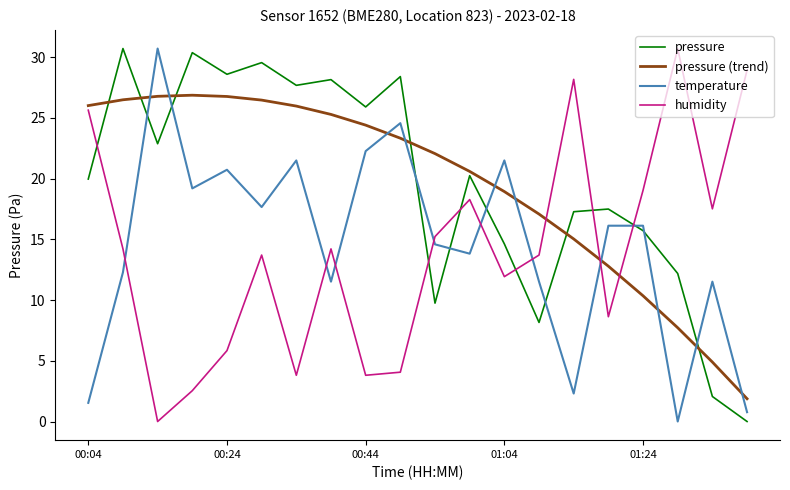

What is the greatest value displayed?

30.7